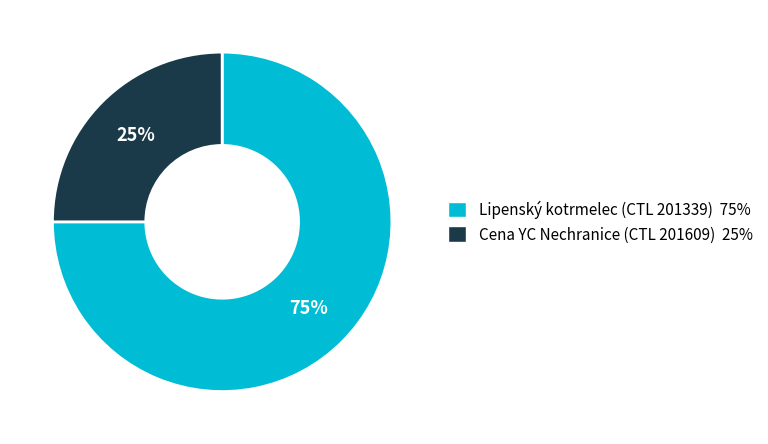

To the nearest percent, what is the difference between the largest and smallest slice percentages?

50%